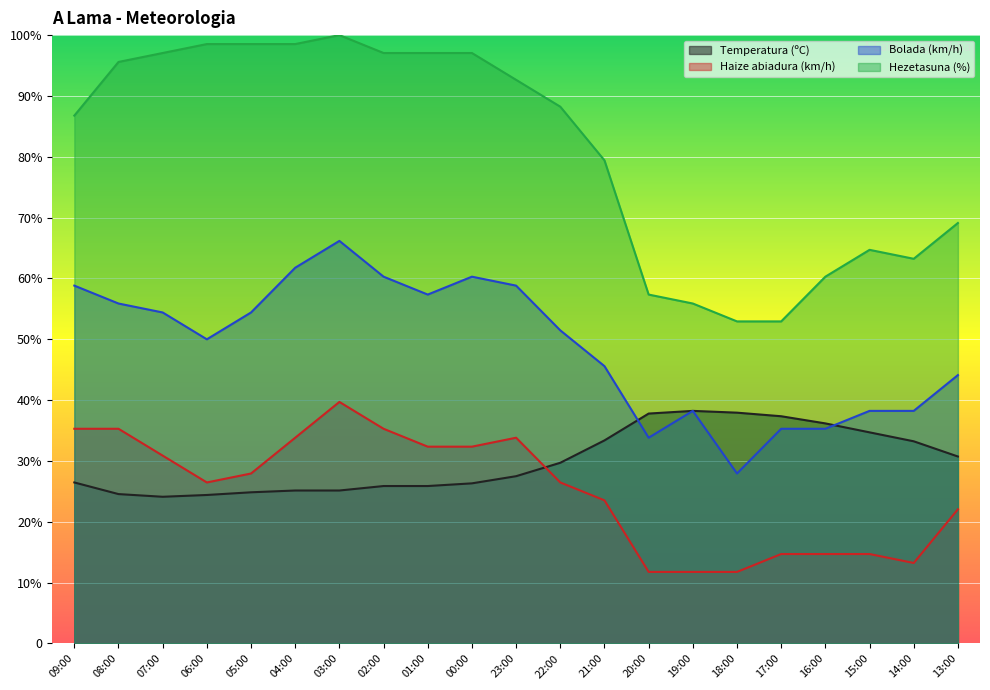

Which series has the largest total across all categories?

Hezetasuna (%)